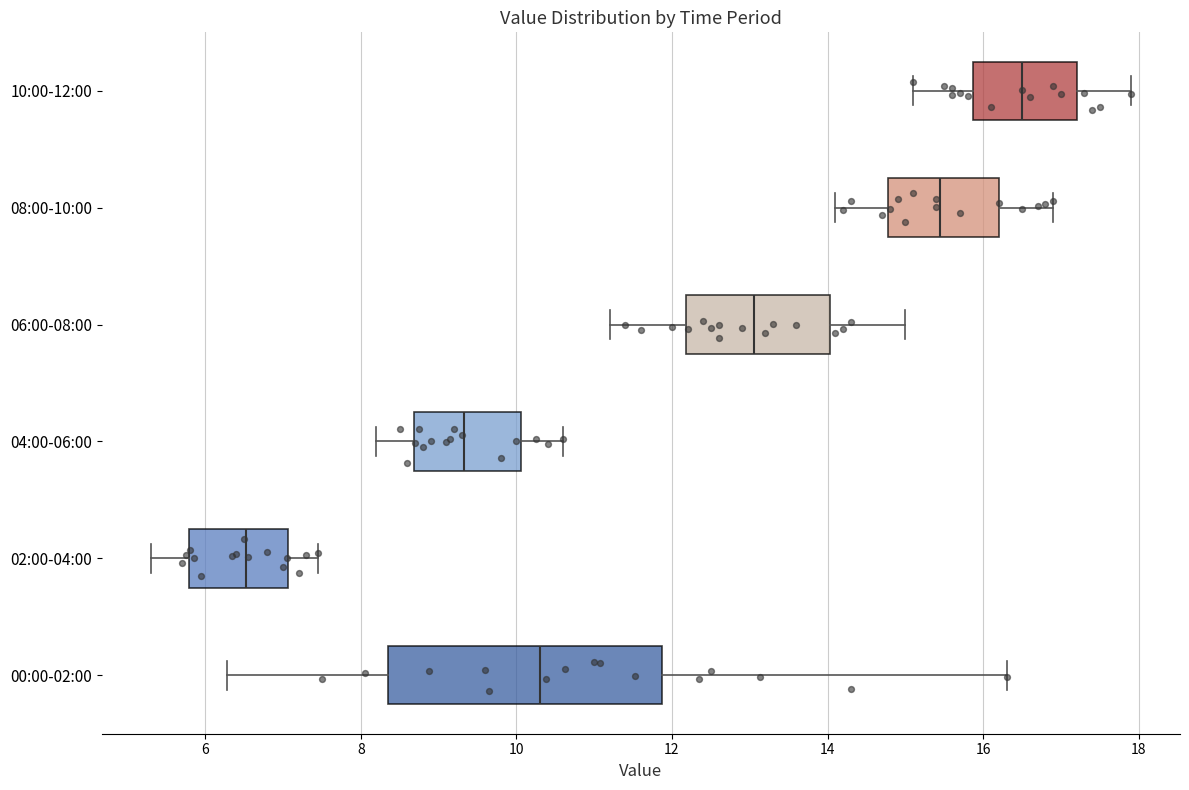

Reading bottom to top, transcribe this box plot: for each box, give where its median line is, the range the box spans, and where its two whiskers end, as read against the x-axis. The values are not printed on the chart, so give them approximately, as read against the axis.

00:00-02:00: median 10.4, box 8.4 to 11.8, whiskers 6.2 to 16.4
02:00-04:00: median 6.6, box 5.8 to 7.0, whiskers 5.4 to 7.4
04:00-06:00: median 9.4, box 8.6 to 10.0, whiskers 8.2 to 10.6
06:00-08:00: median 13.0, box 12.2 to 14.0, whiskers 11.2 to 15.0
08:00-10:00: median 15.4, box 14.8 to 16.2, whiskers 14.2 to 17.0
10:00-12:00: median 16.6, box 15.8 to 17.2, whiskers 15.2 to 18.0